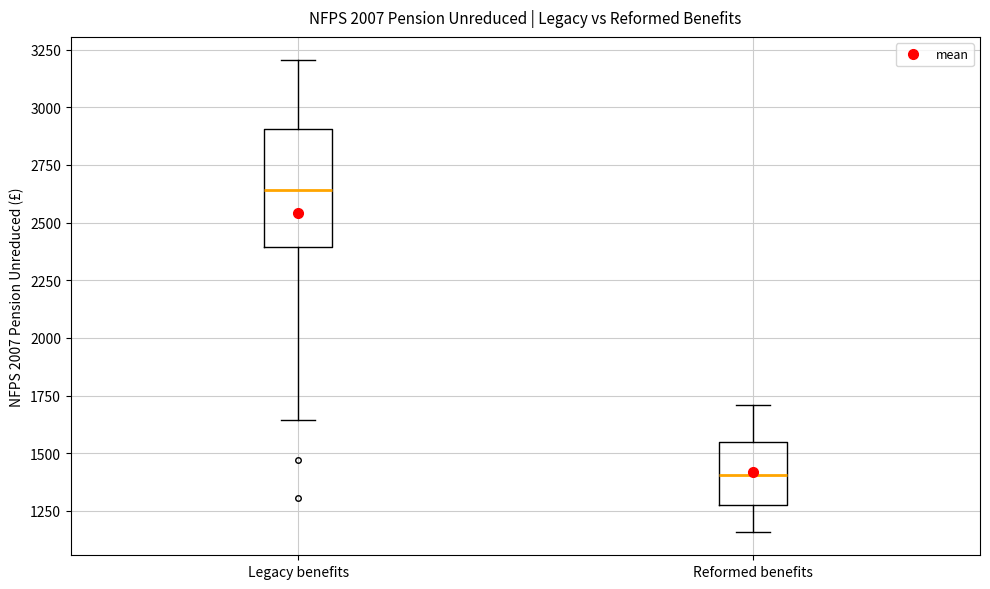

Which box's median line is the highest?

Legacy benefits